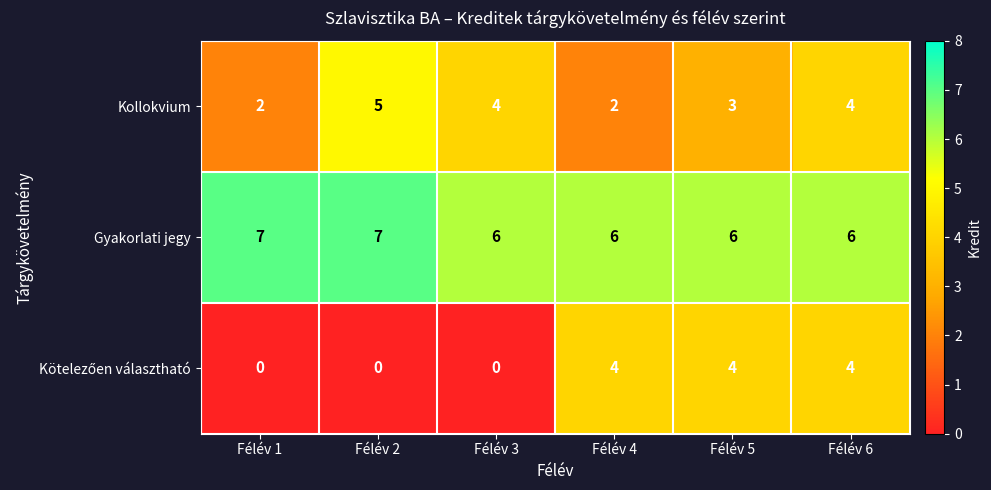

Which series changed the most between Félév 4 and Félév 6?

Kollokvium